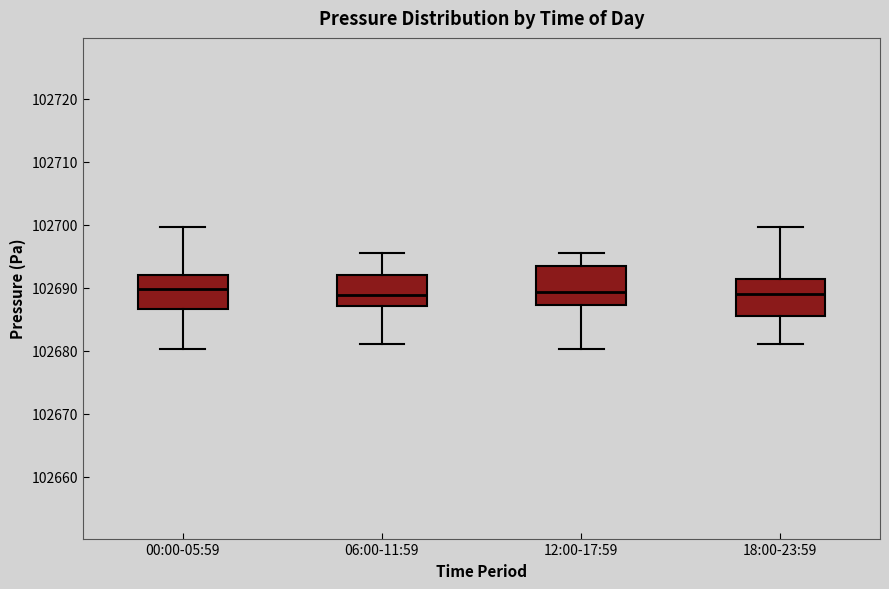

Reading left to right, transcribe this box plot: for each box, give where its median line is, the range the box spans, and where its two whiskers end, as read against the y-axis. The values are not printed on the chart, so give them approximately, as read against the axis.

00:00-05:59: median 102690, box 102687 to 102692, whiskers 102680 to 102700
06:00-11:59: median 102689, box 102687 to 102692, whiskers 102681 to 102696
12:00-17:59: median 102689, box 102687 to 102693, whiskers 102680 to 102696
18:00-23:59: median 102689, box 102685 to 102691, whiskers 102681 to 102700